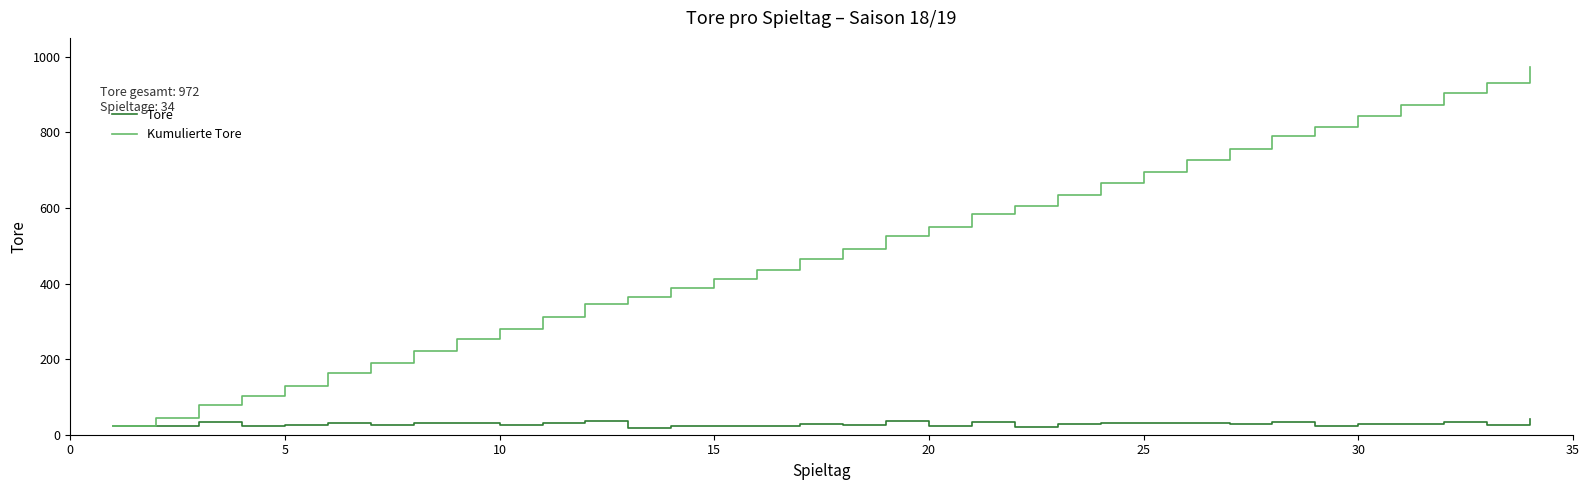

What are all the series names shown in the legend?

Tore, Kumulierte Tore